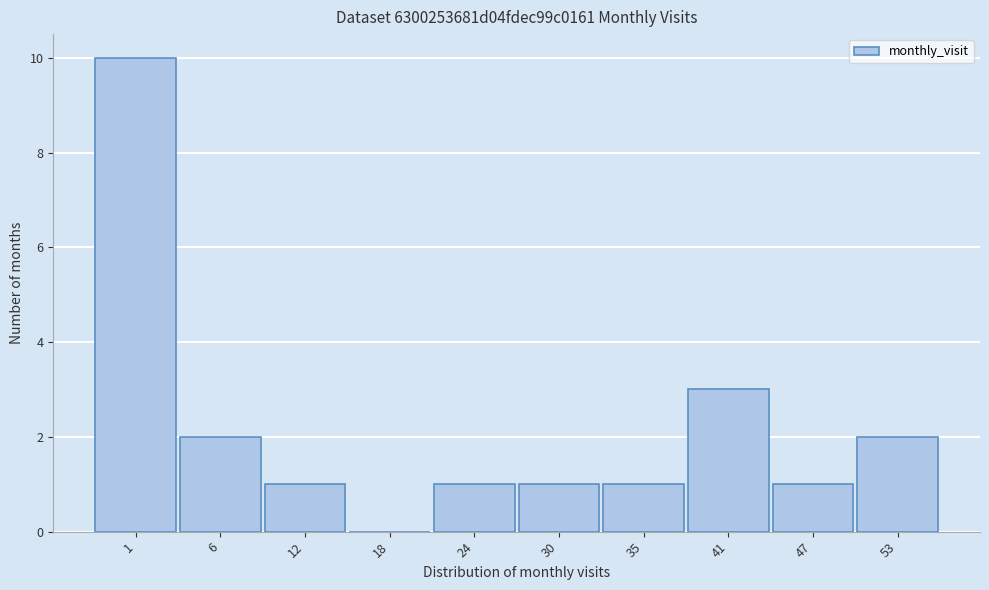

Reading right to left, transcribe all the data shown in this chart.

53=2	47=1	41=3	35=1	30=1	24=1	18=0	12=1	6=2	1=10